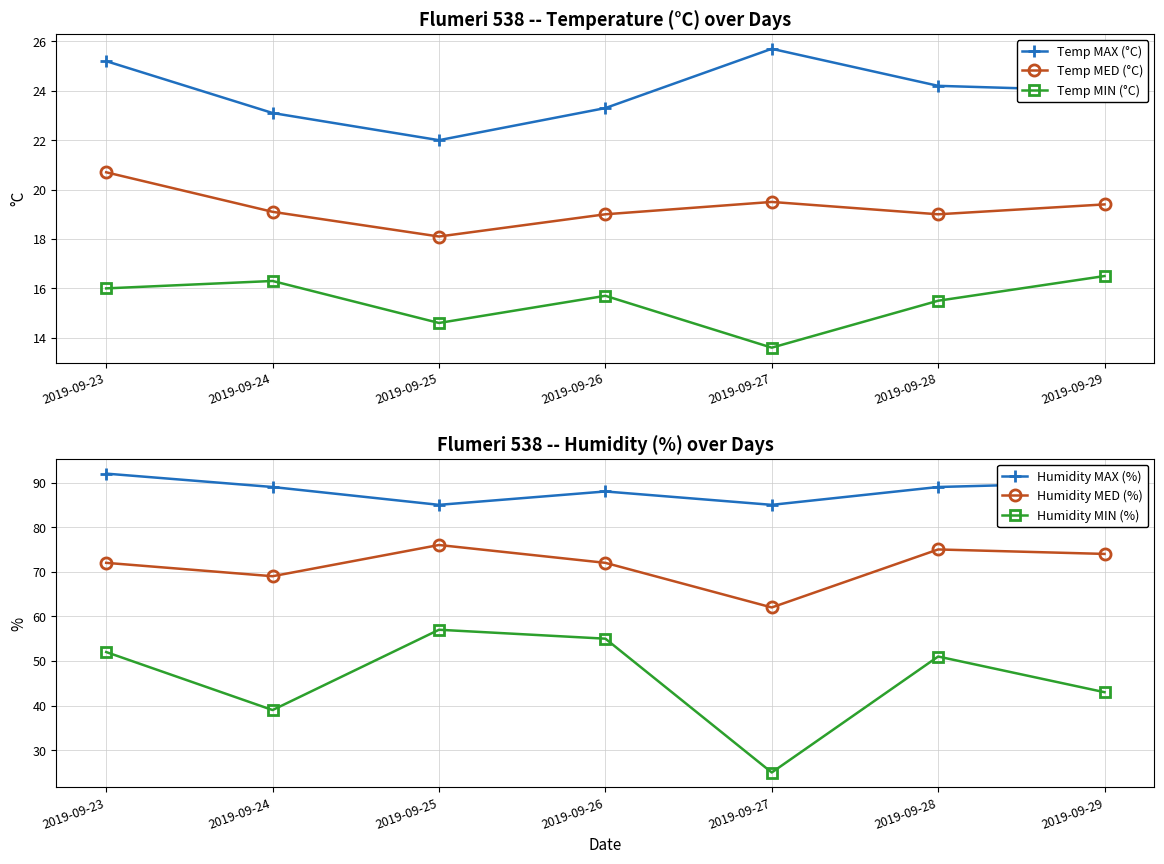

What is the value of the Humidity MED (%) point at the 4th from the left?

72